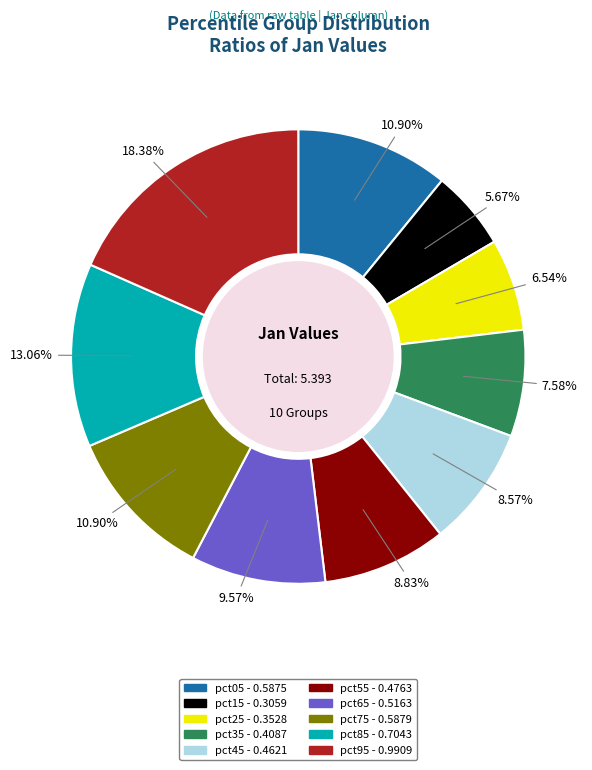

To the nearest percent, what portion does pct55 represent?

9%